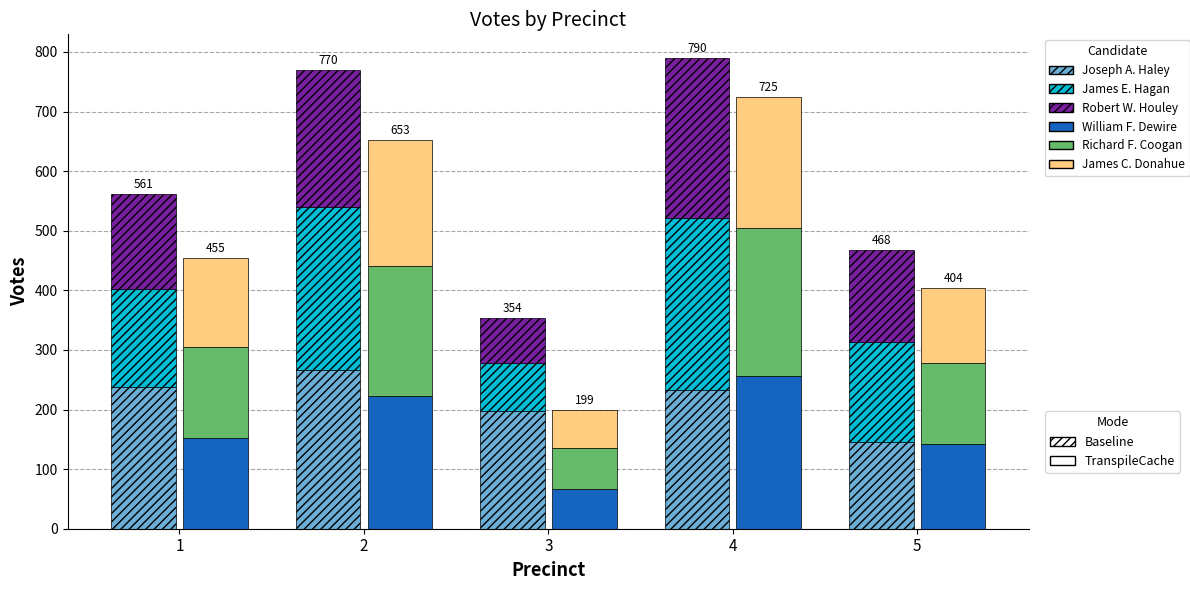

Reading left to right, extract all data points from this chart.

Joseph A. Haley: 238	267	198	232	145
James E. Hagan: 164	272	80	289	169
Robert W. Houley: 159	231	76	269	154
William F. Dewire: 152	222	66	257	142
Richard F. Coogan: 153	218	69	247	136
James C. Donahue: 150	213	64	221	126